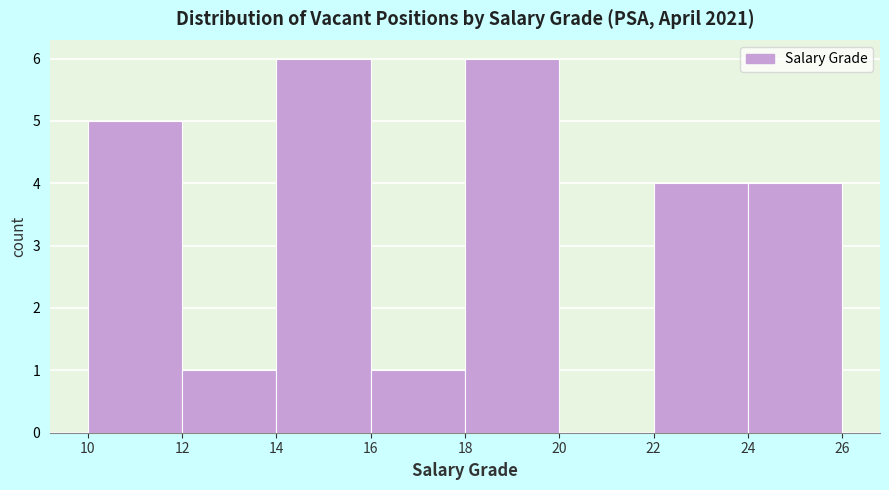

Reading left to right, transcribe this chart: for each bar, give the range it covers on the x-axis and its height. The values are not printed on the chart, so give them approximately, as read against the axis.

10 to 12: 5
12 to 14: 1
14 to 16: 6
16 to 18: 1
18 to 20: 6
20 to 22: 0
22 to 24: 4
24 to 26: 4